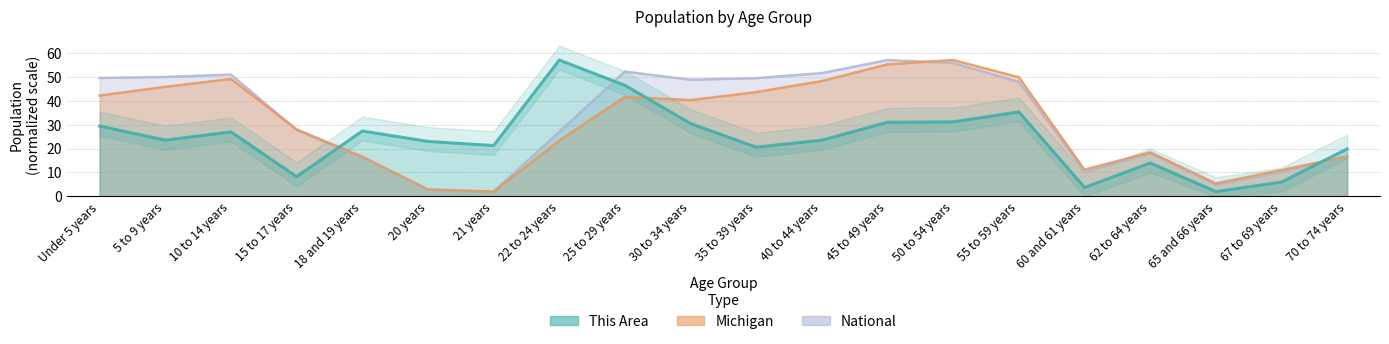

List the series in order of their overall mean, highest first.

National, Michigan, This Area